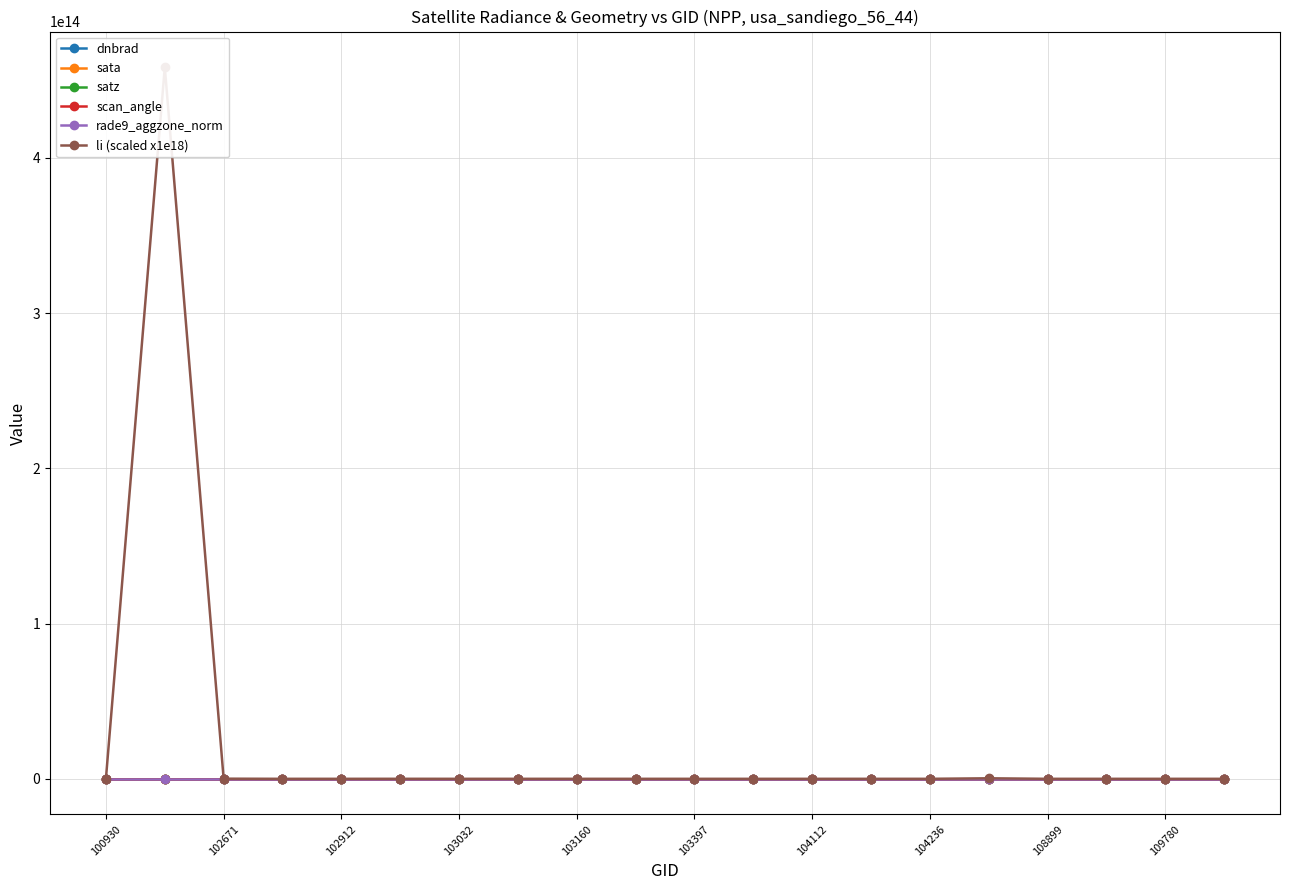

The value of sata at 15 is -76.6. True or false?

True